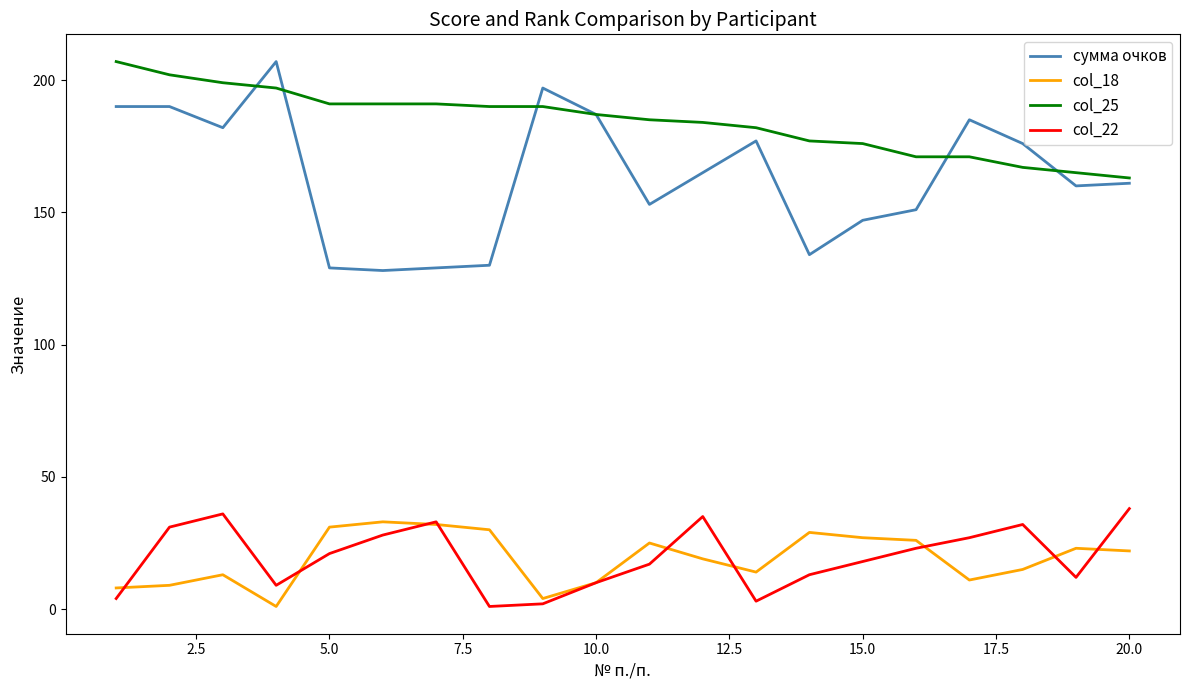

True or false: col_22 and сумма очков intersect in this chart.

False